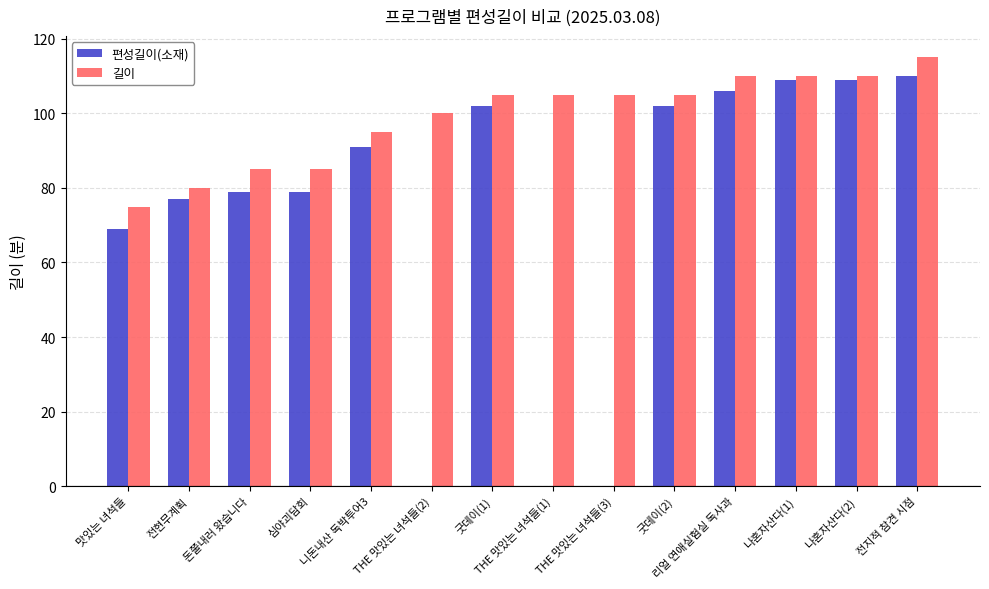

What is the spread (max minus min) of values at 전현무계획?

3